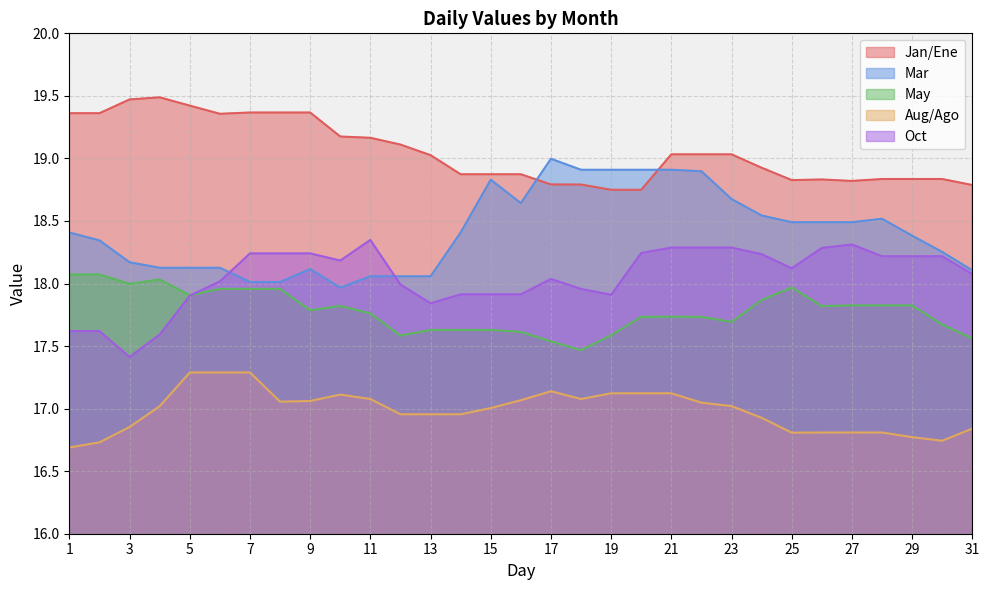

What is the difference between the maximum and minimum values in the Oct series?

0.9